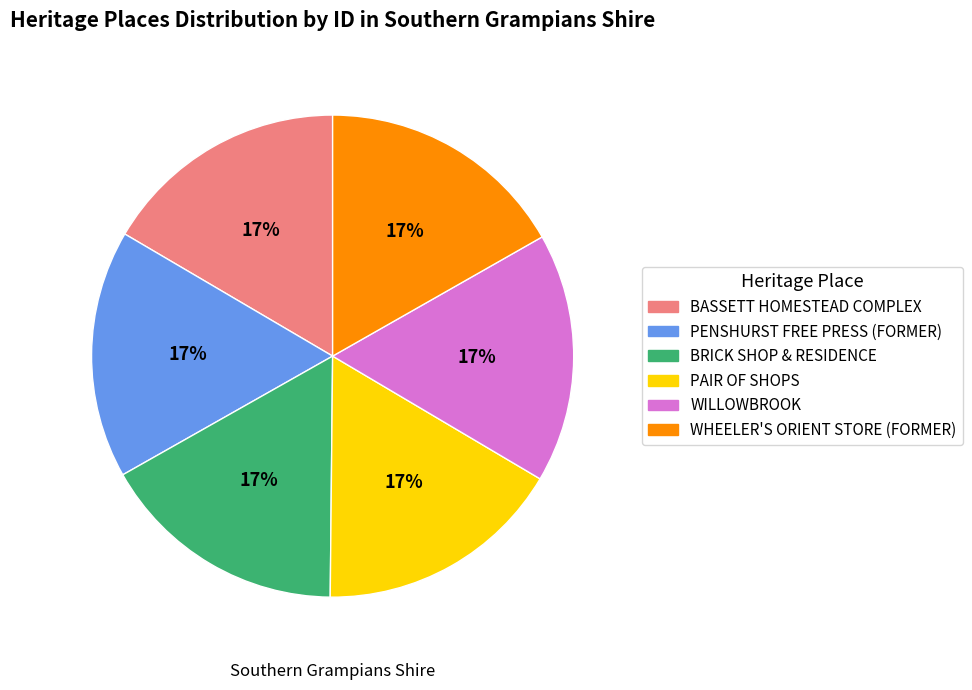

Is there a majority slice in this chart?

No